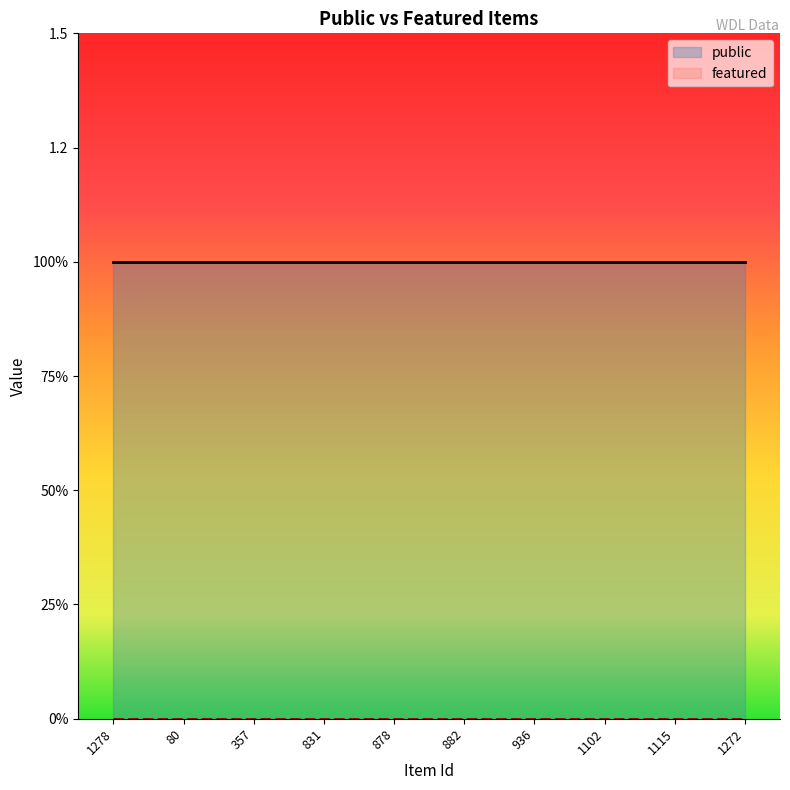

True or false: featured and public intersect in this chart.

False